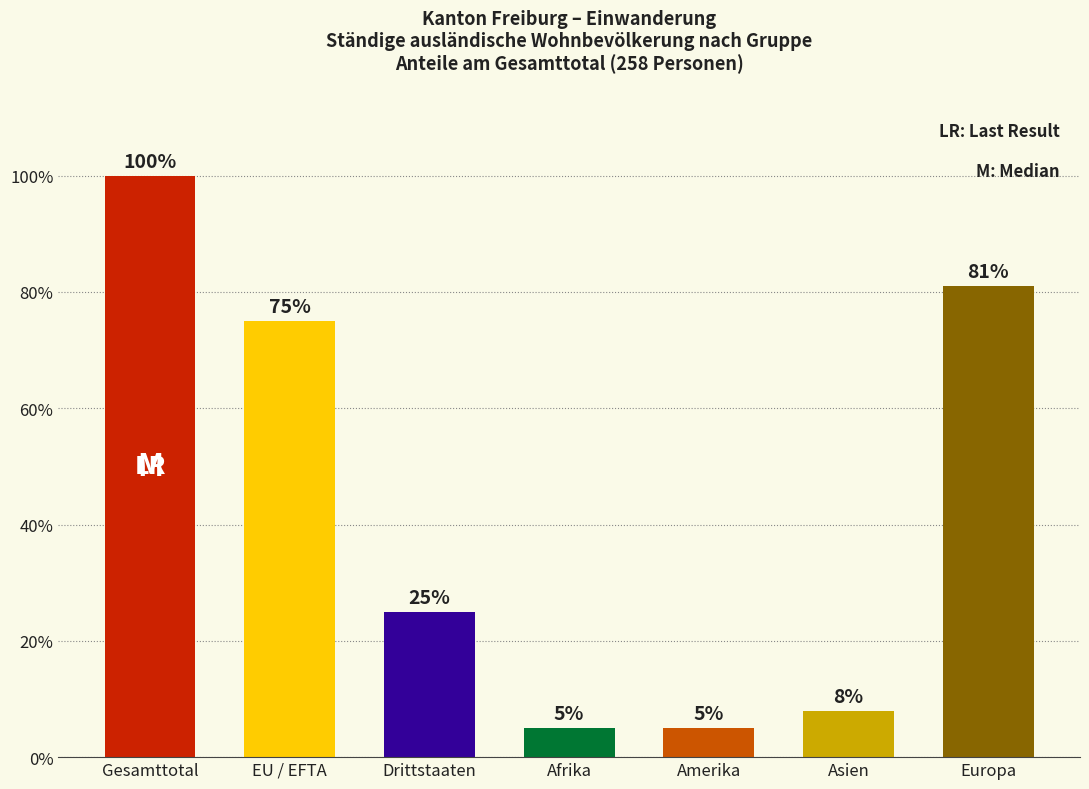

True or false: the data shows 6 at Drittstaaten.

False